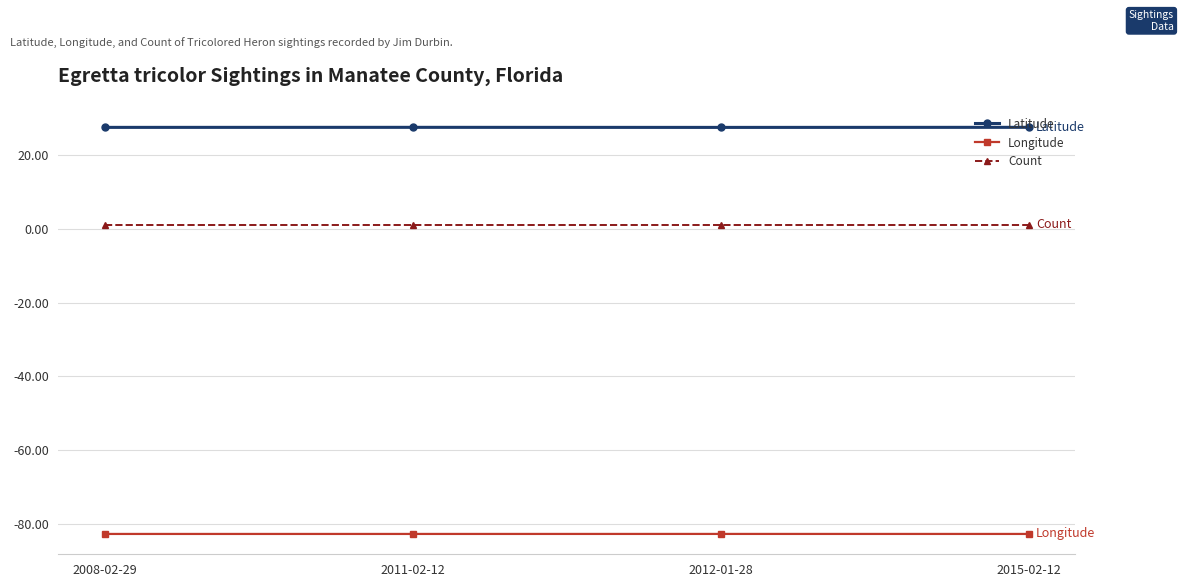

Is it true that Latitude equals 27.5 at 2011-02-12?

True